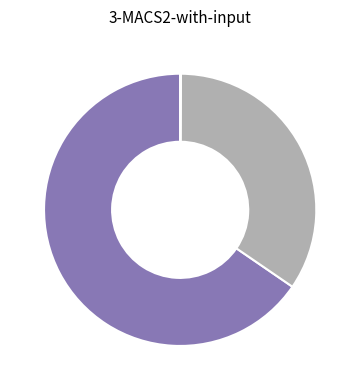

Is there a majority slice in this chart?

Yes